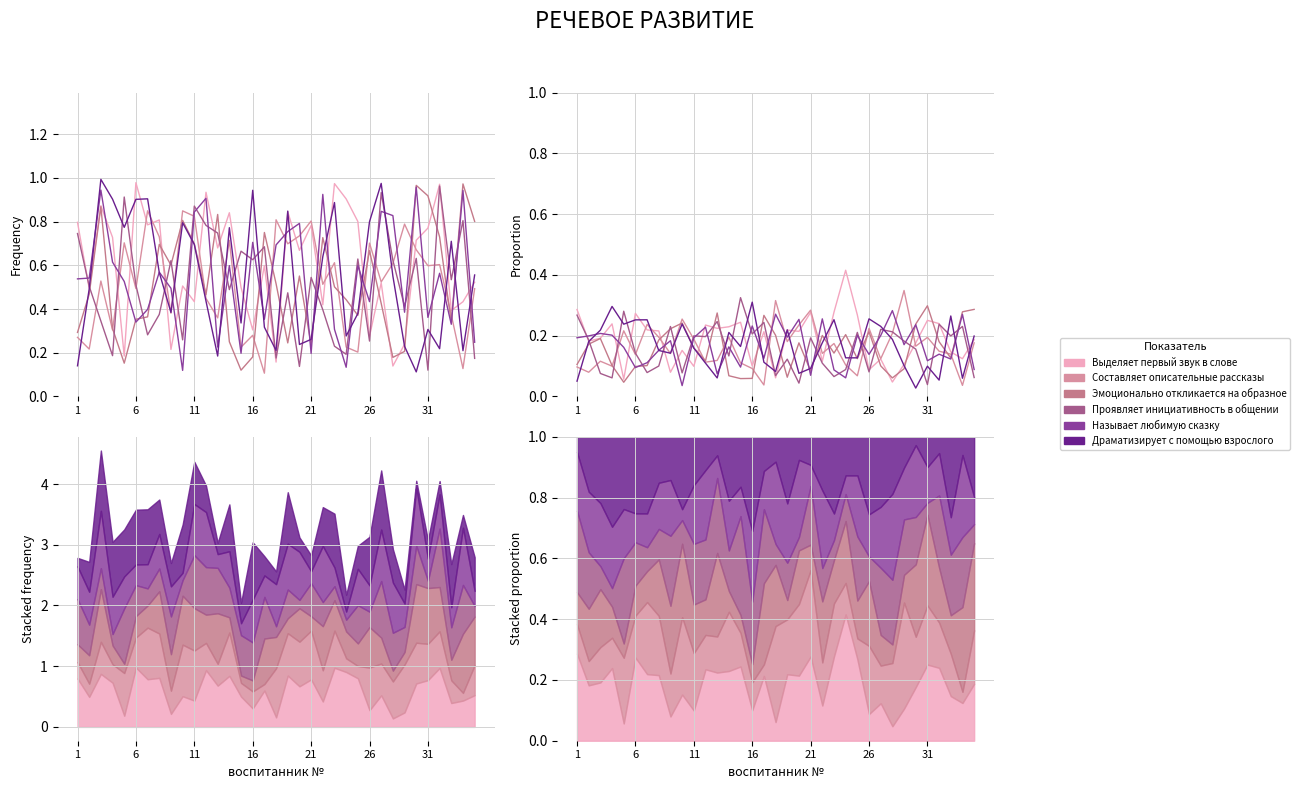

How many distinct data groups are displayed?

6